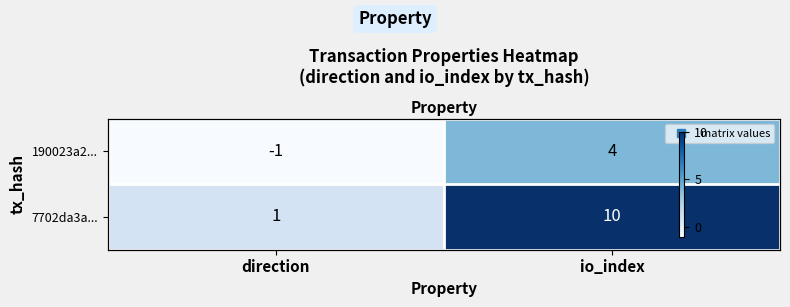

How many data points does each series have?

2